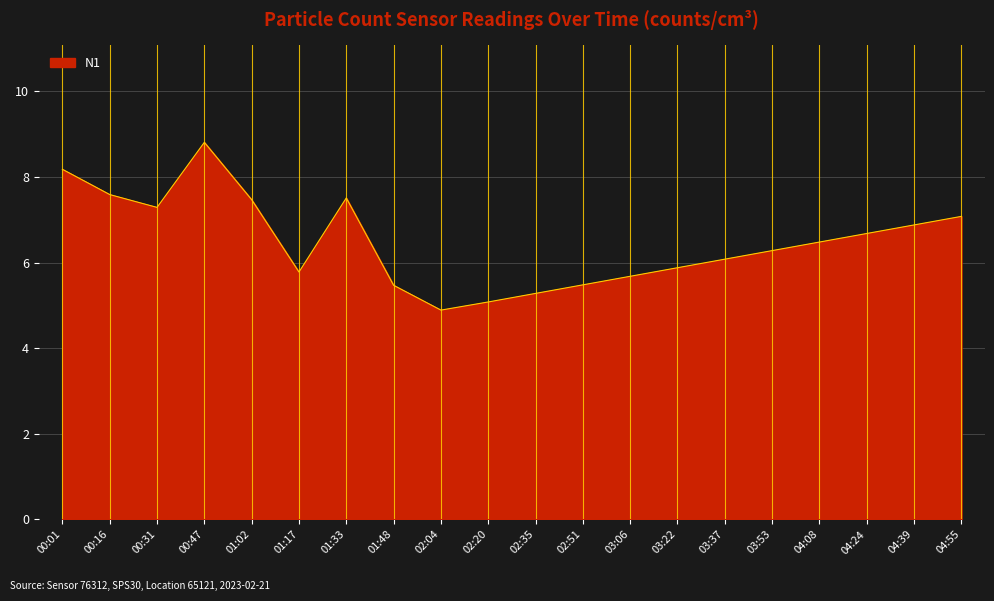

Which category has the lowest value across all series?

02:04